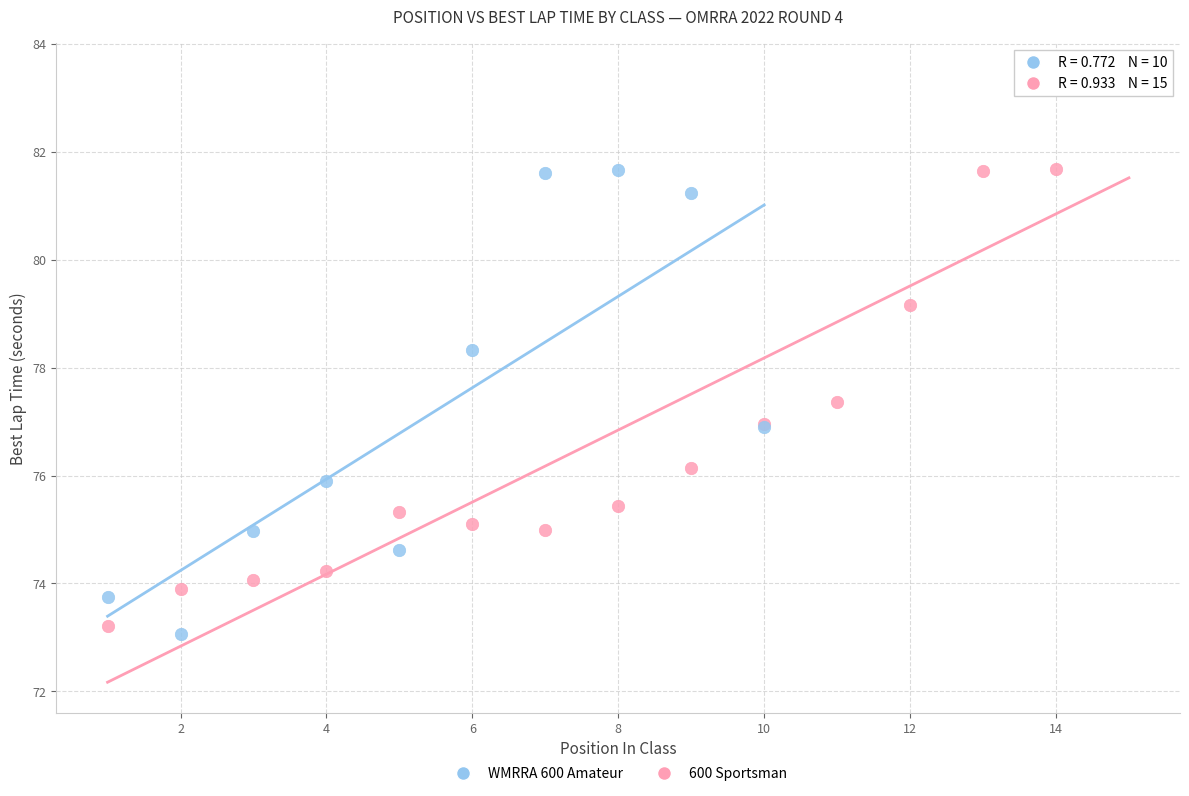

Which series reaches the maximum Y coordinate?

600 Sportsman